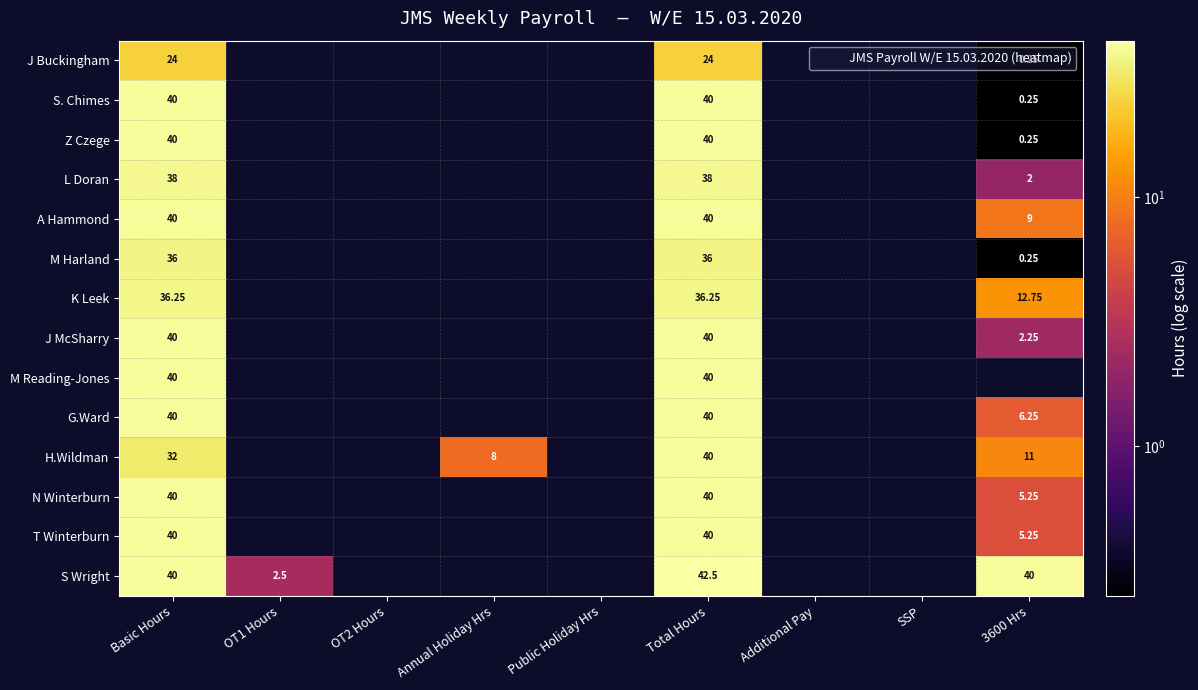

What is the average value of the T Winterburn series?

9.5